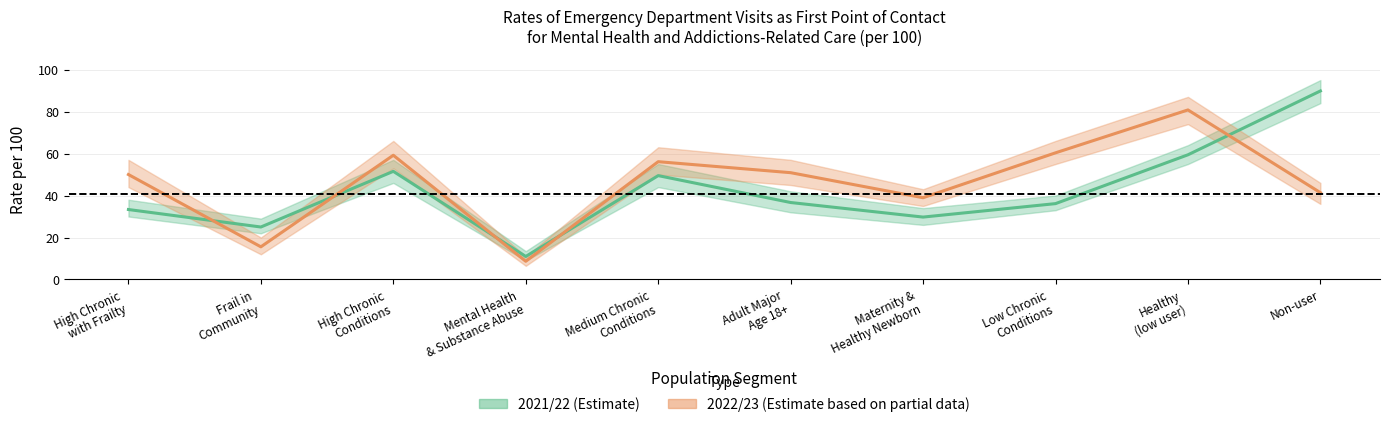

Which series has the largest total across all categories?

2022/23